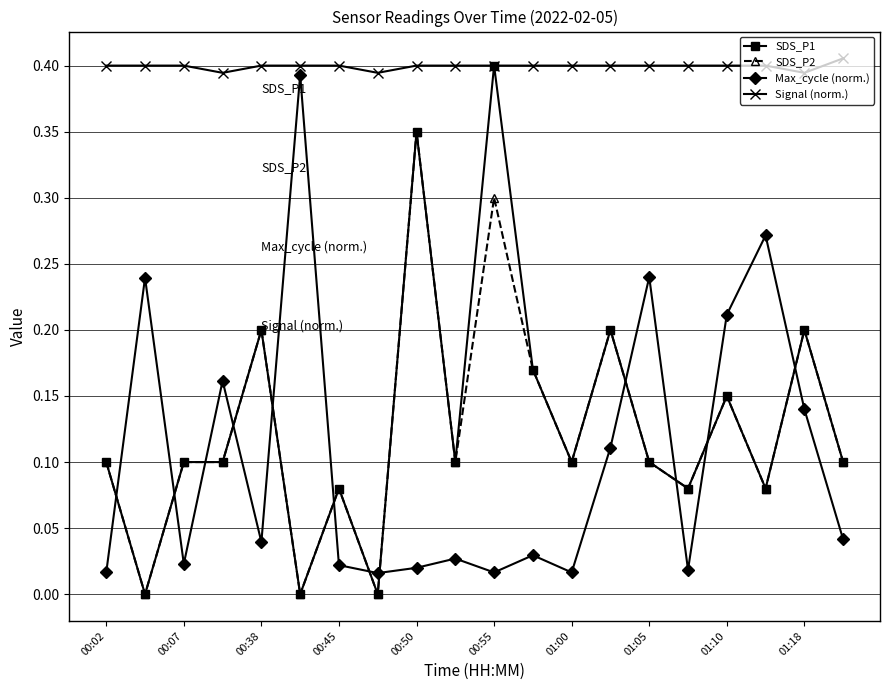

True or false: Signal (norm.) and SDS_P2 cross at least once.

False